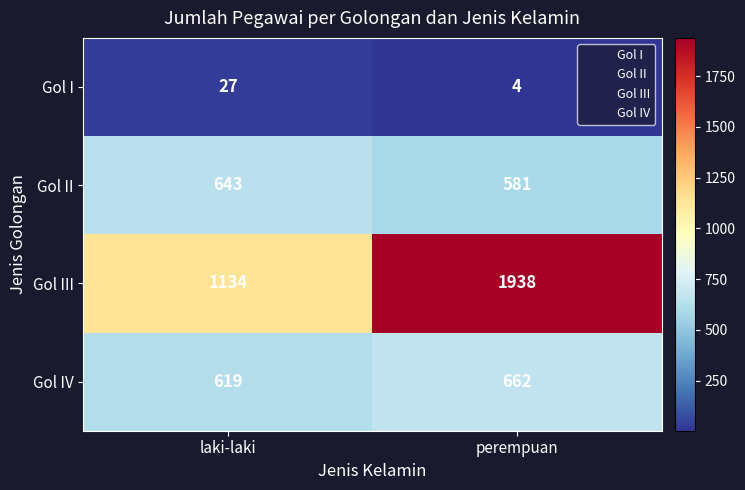

At how many categories does at least one series exceed 621?

2